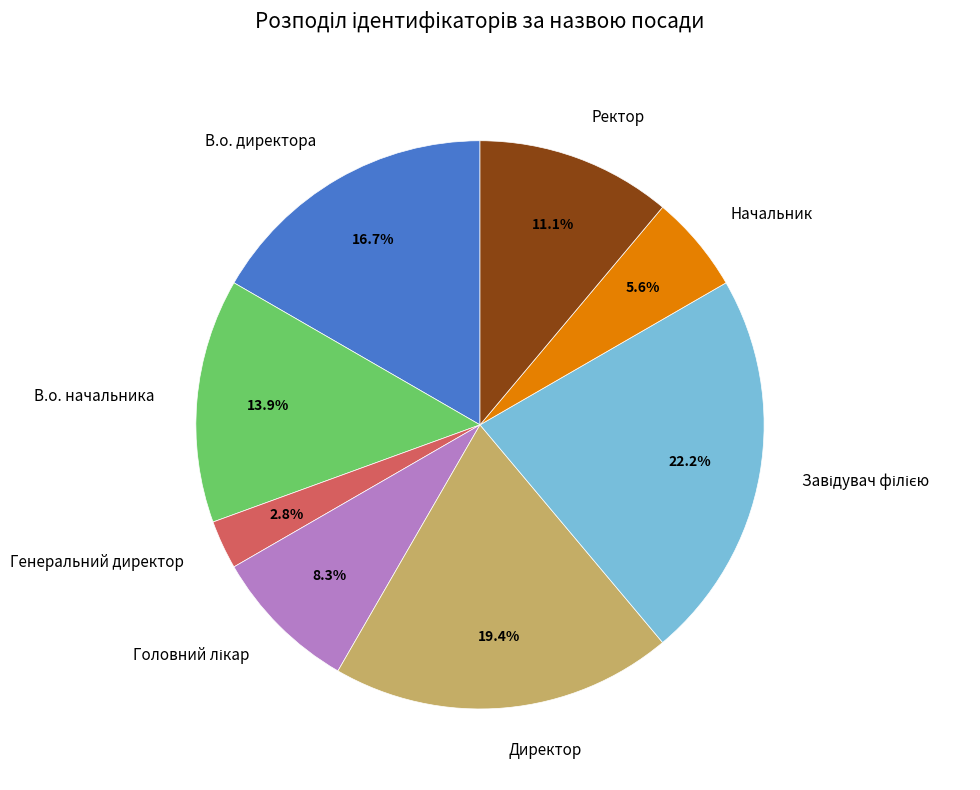

Which category has the smallest portion of the pie?

Генеральний директор